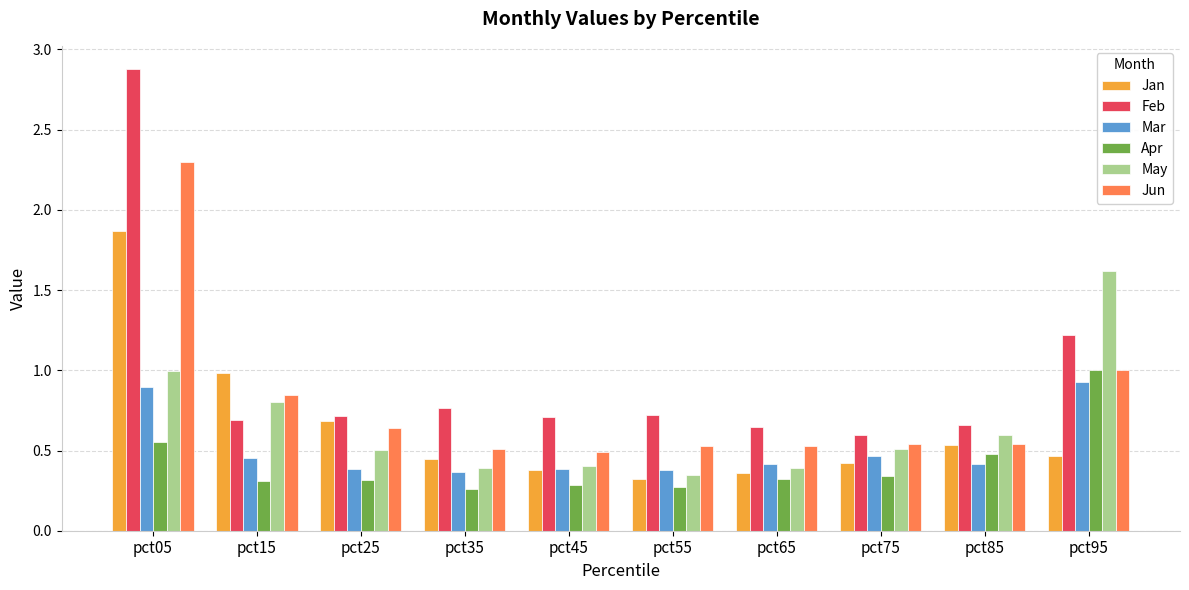

What is the maximum value shown in the chart?

2.9